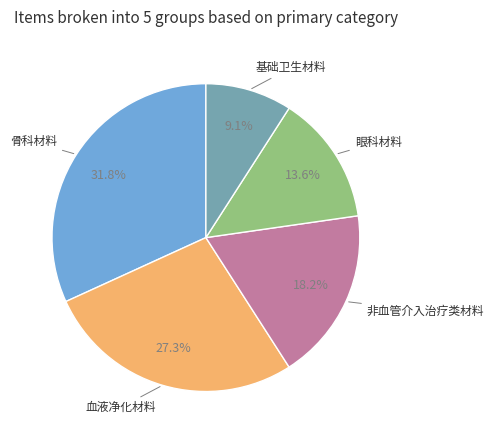

How many slices are in this pie chart?

5